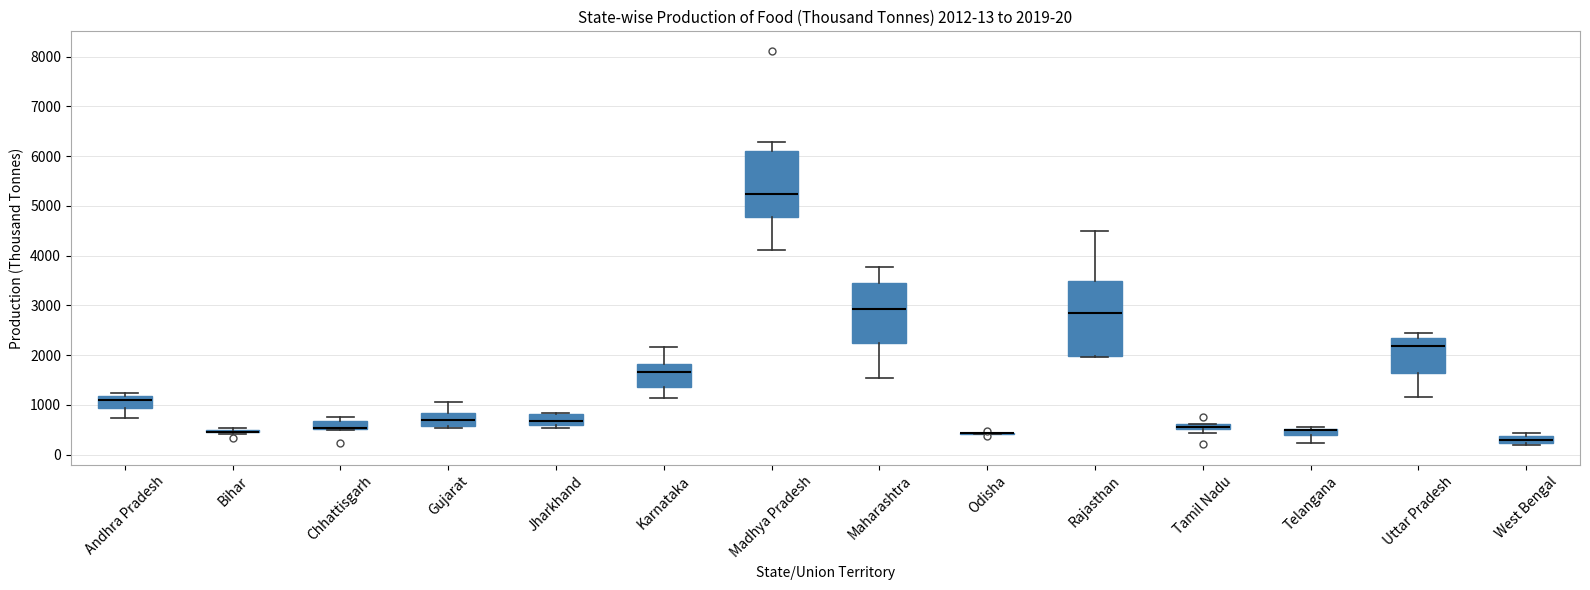

Comparing the boxes themselves (not the whiskers), which one is the tallest?

Rajasthan